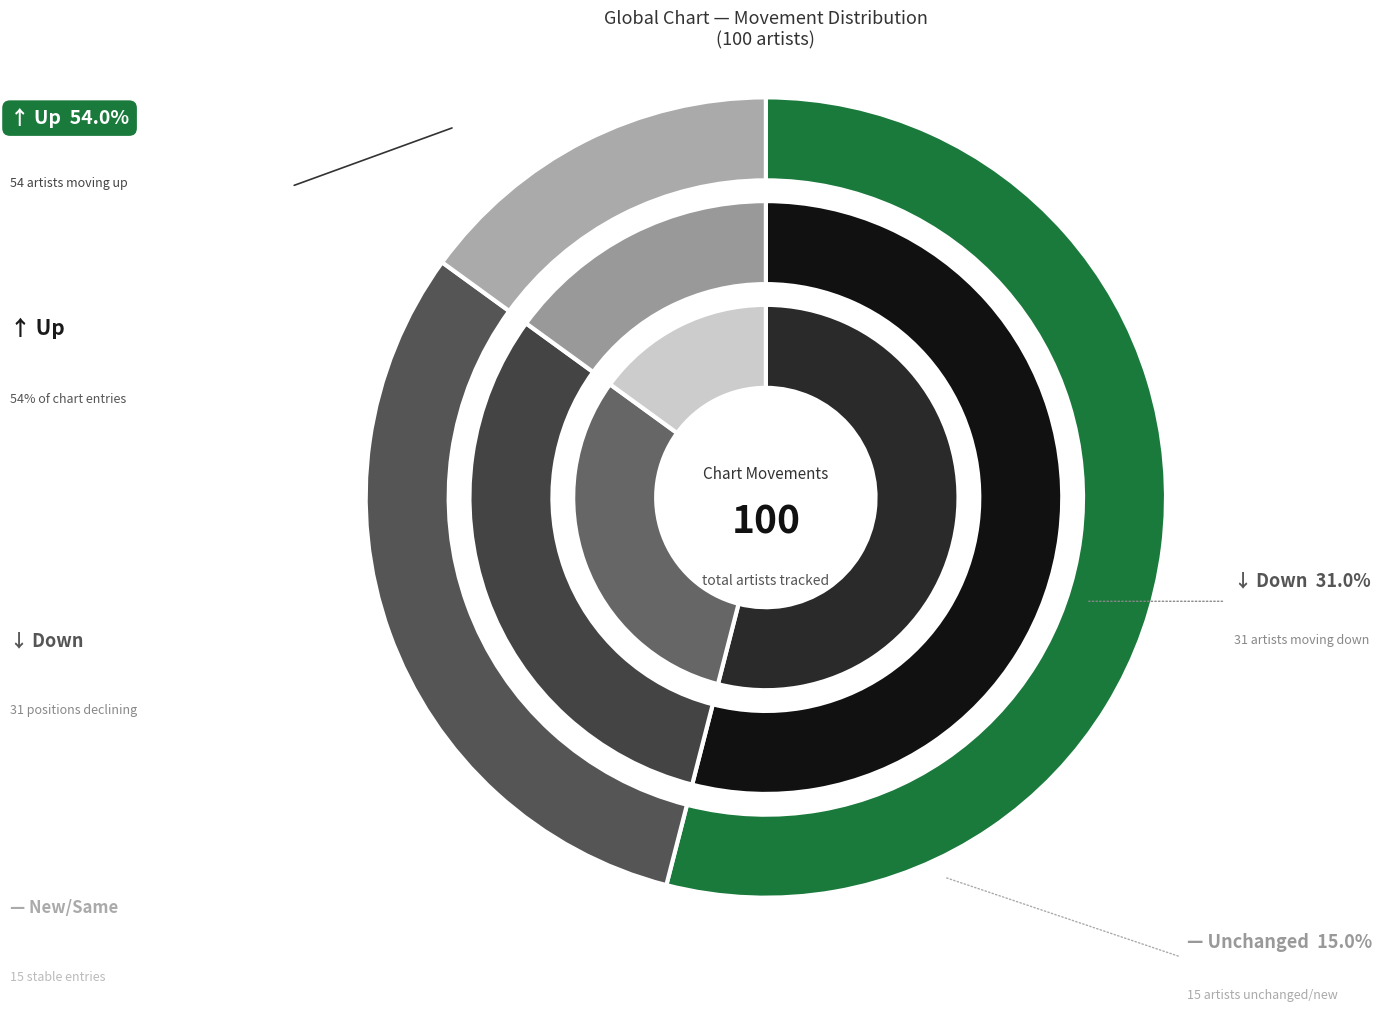

What is the largest slice in the pie chart?

up